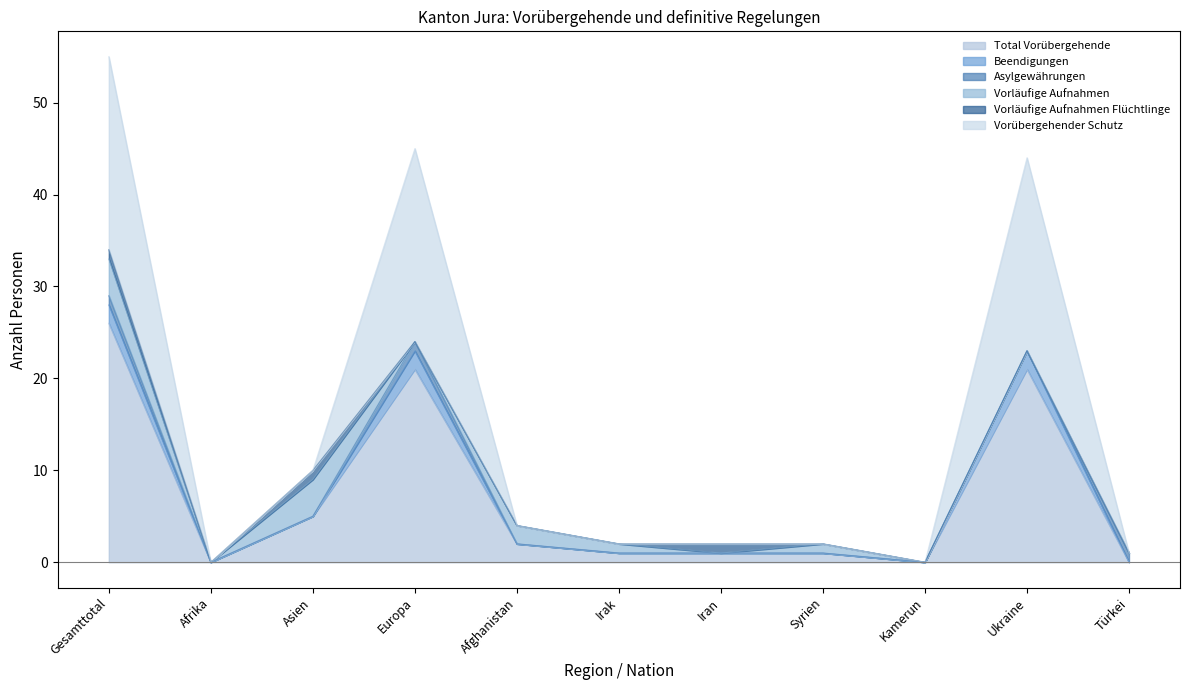

What position from the right is Afghanistan?

7